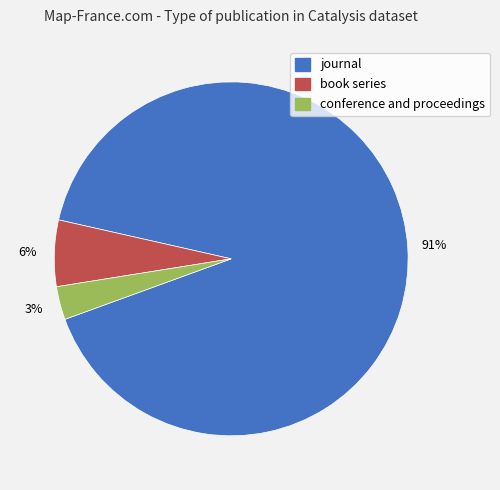

Approximately how many times larger is the value at book series compared to conference and proceedings?

2.0